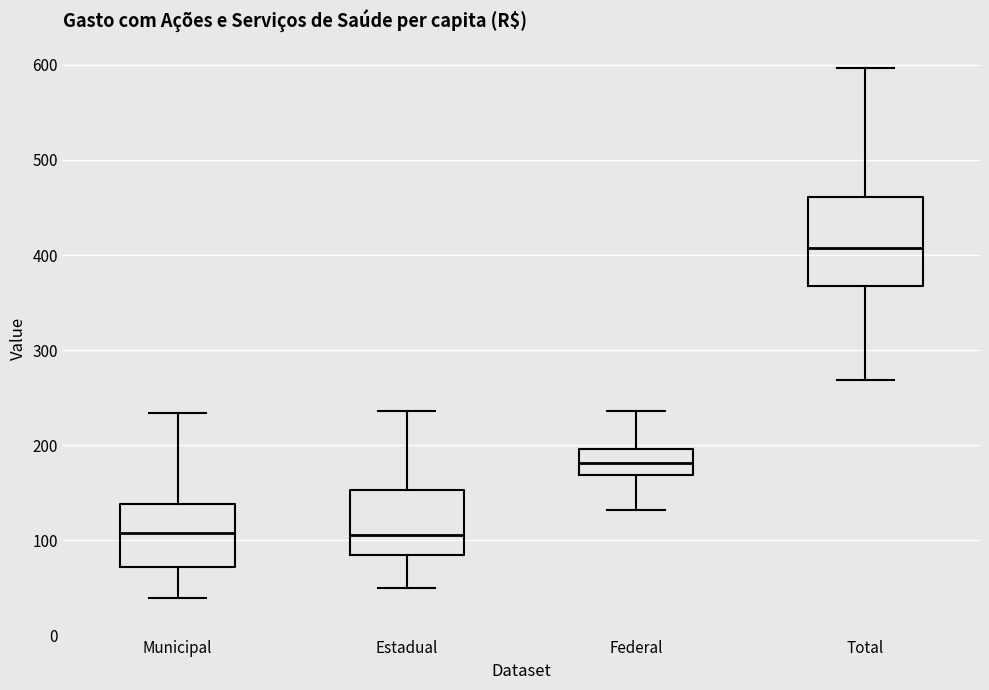

Reading left to right, read every box against the y-axis: the position of its median line, the range the box covers, and the ends of its whiskers. The values are not printed on the chart, so give them approximately, as read against the axis.

Municipal: median 110, box 70 to 140, whiskers 40 to 230
Estadual: median 110, box 80 to 150, whiskers 50 to 240
Federal: median 180, box 170 to 200, whiskers 130 to 240
Total: median 410, box 370 to 460, whiskers 270 to 600